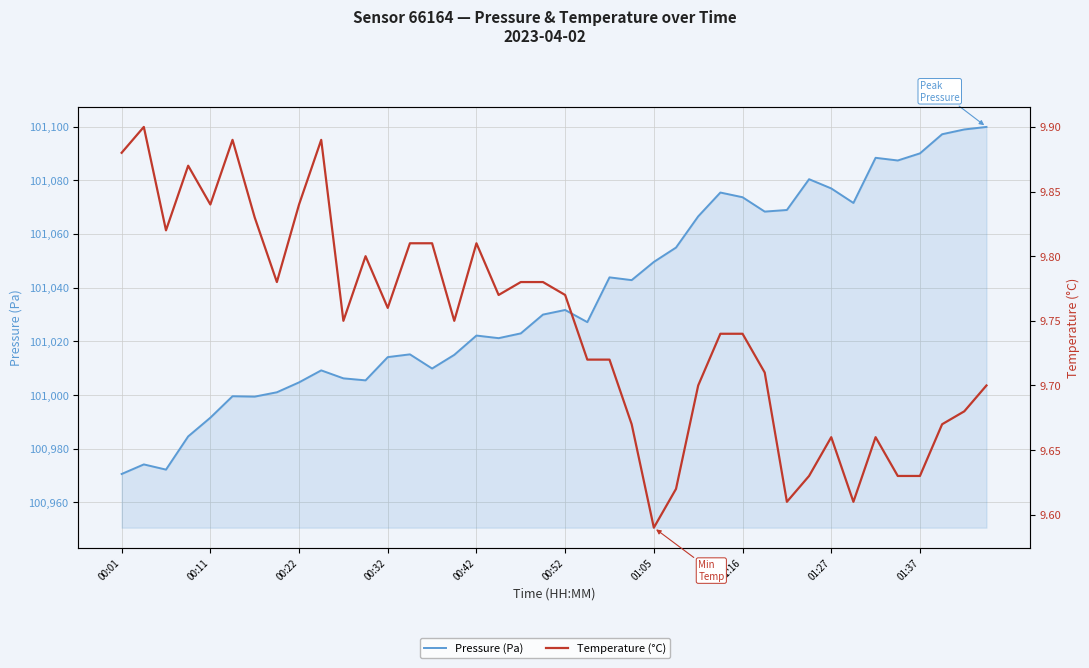

Is the value of Pressure (Pa) at 23 greater than the value of Temperature (°C) at 10?

Yes